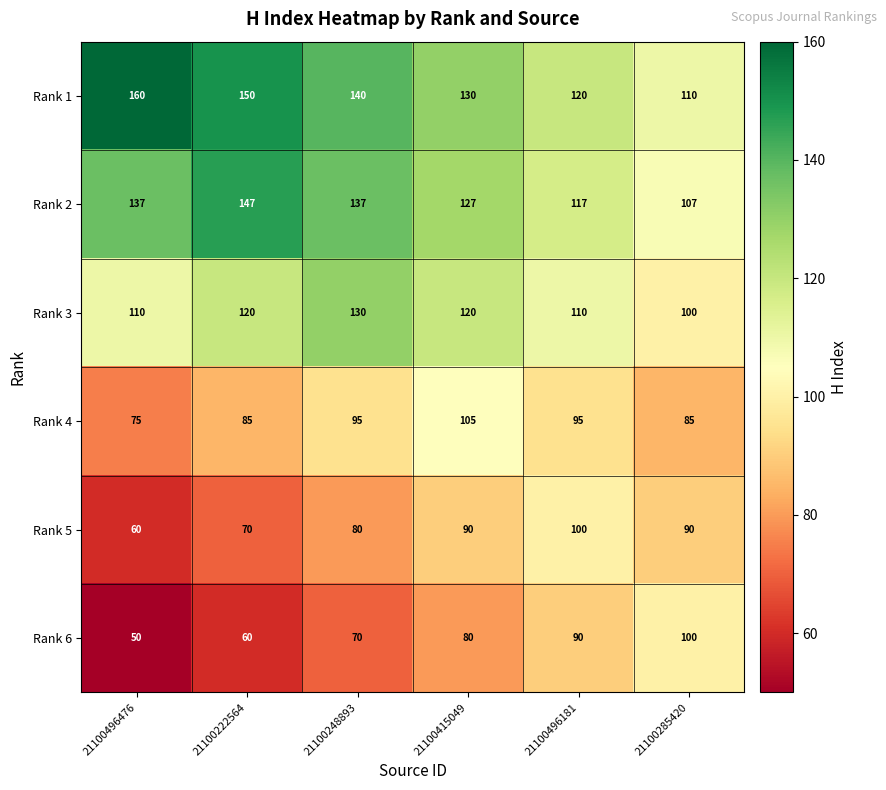

What is the difference between the maximum and minimum values in the Rank 5 series?

40